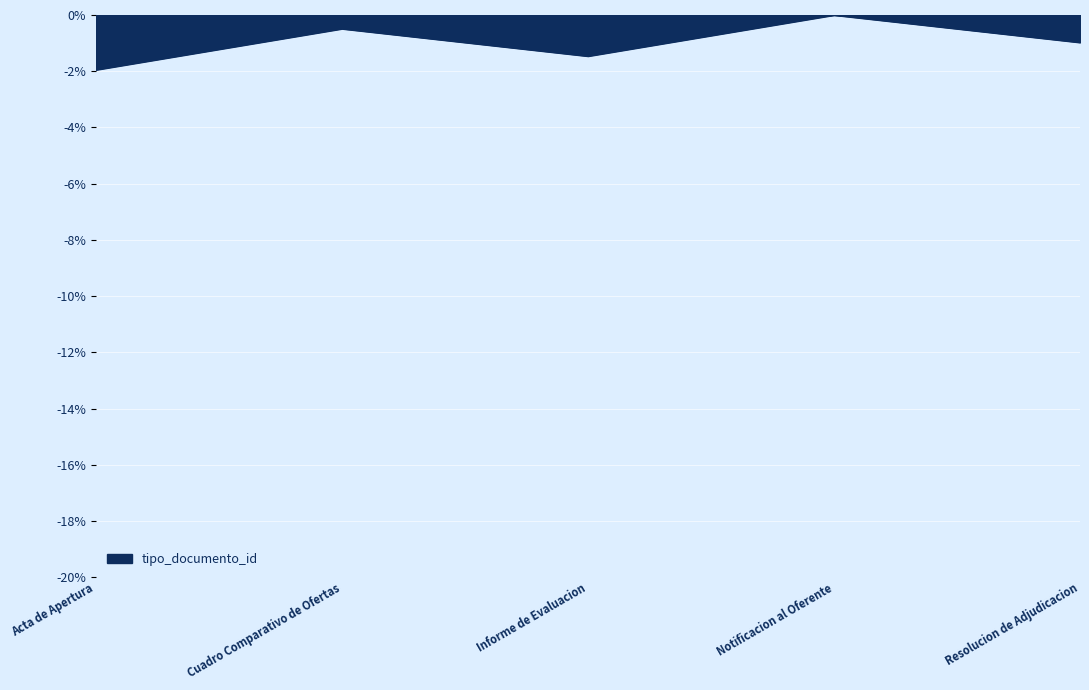

Reading left to right, list all the values displayed in this chart.

-1.9	-0.5	-1.5	0.0	-1.0